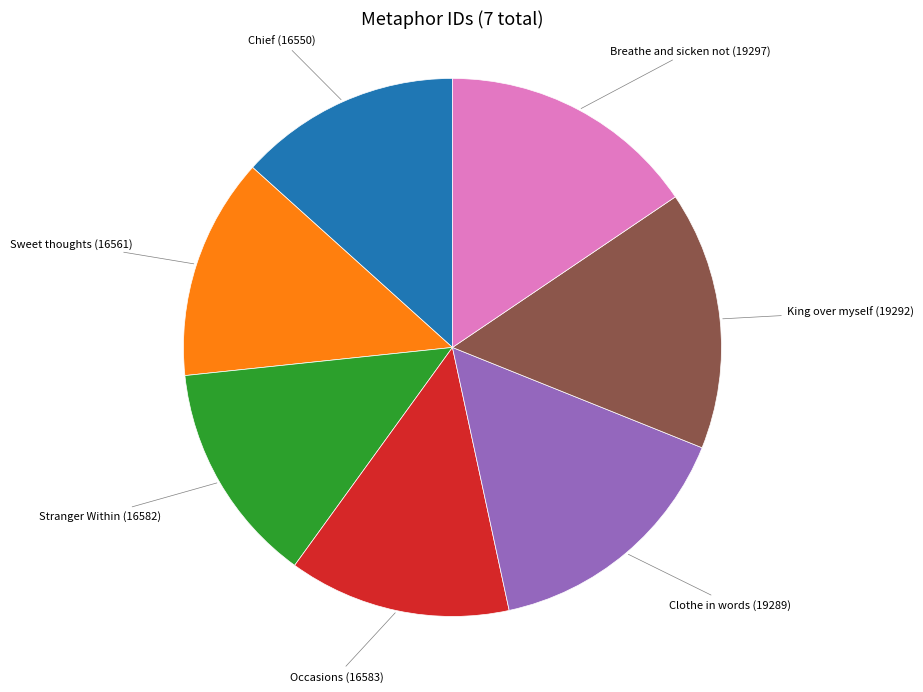

Is there any slice that represents more than half of the pie?

No